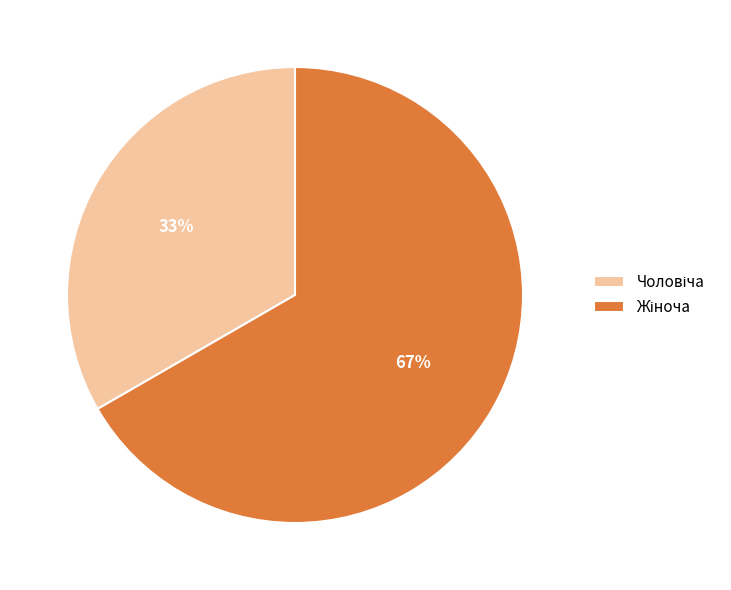

Does any single category account for the majority?

Yes